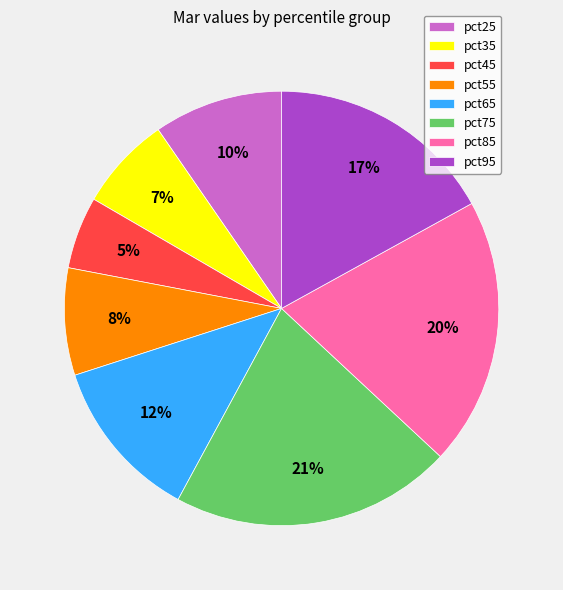

Count the number of slices in the pie.

8